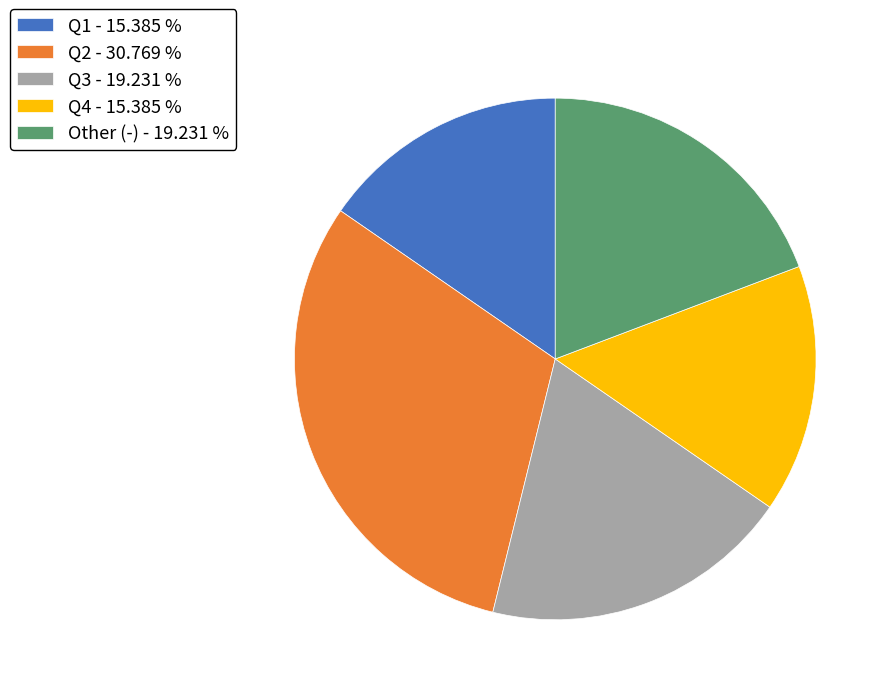

Does Q4 - 15.385 % account for over 50% of the chart?

No